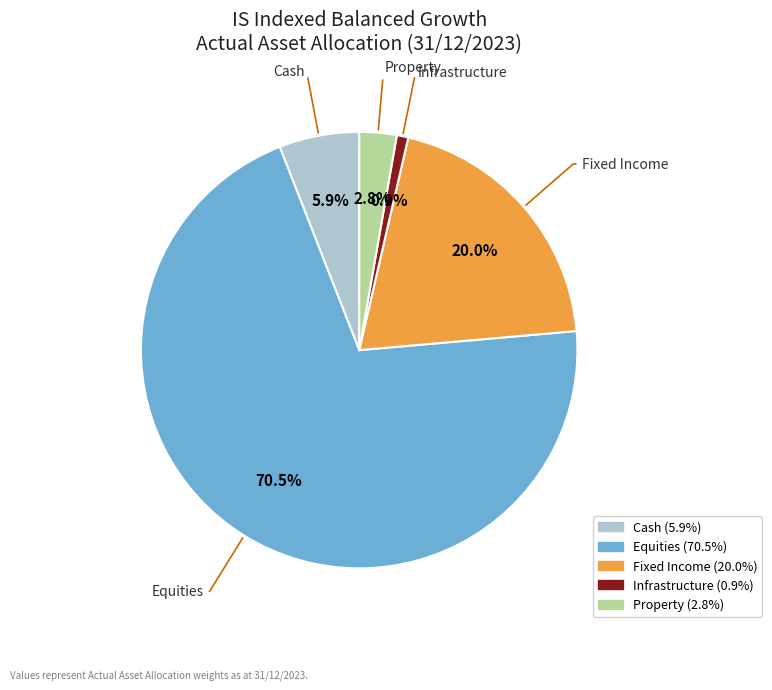

Which slice is the smallest?

Infrastructure